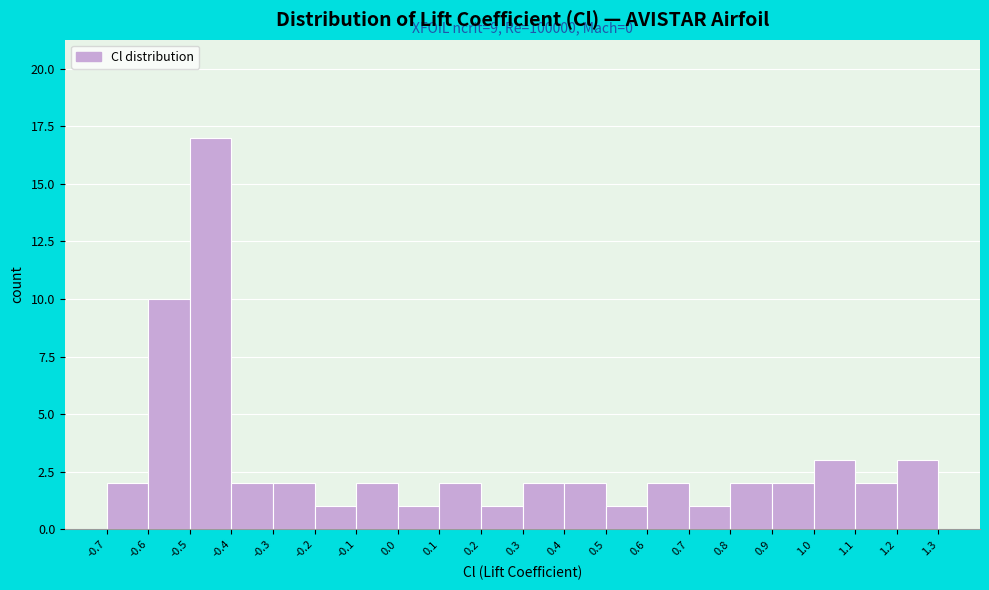

Which range on the x-axis has the tallest bar?

-0.5 to -0.4